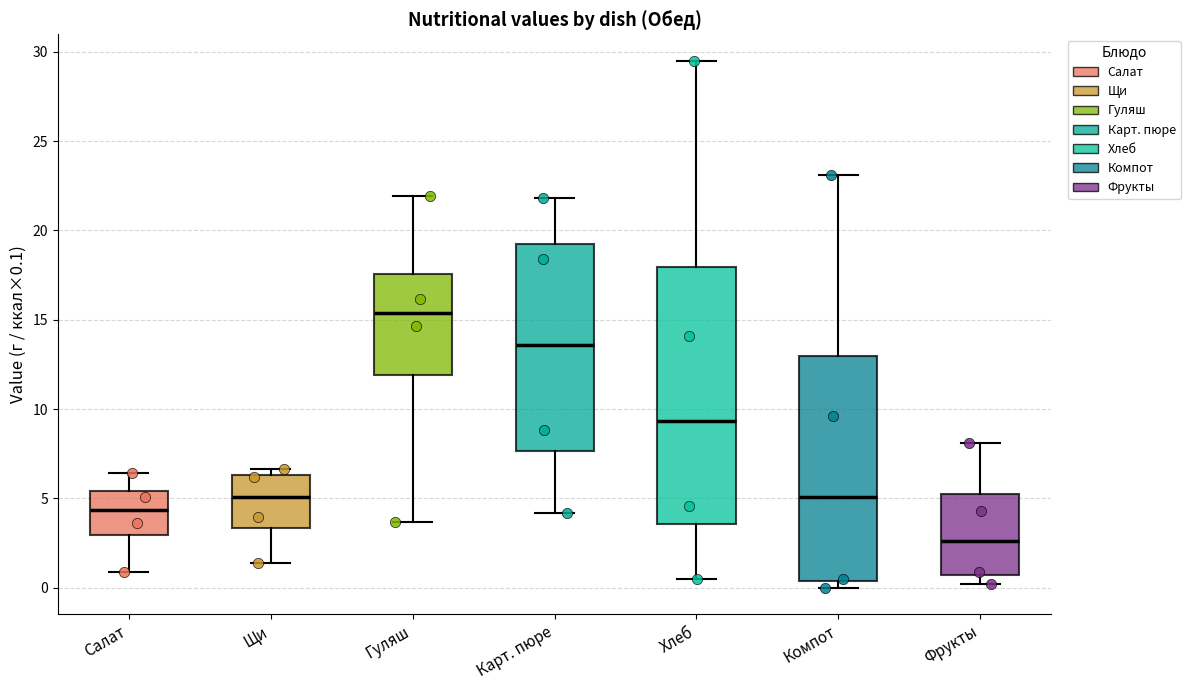

Which box's median line is the highest?

Гуляш